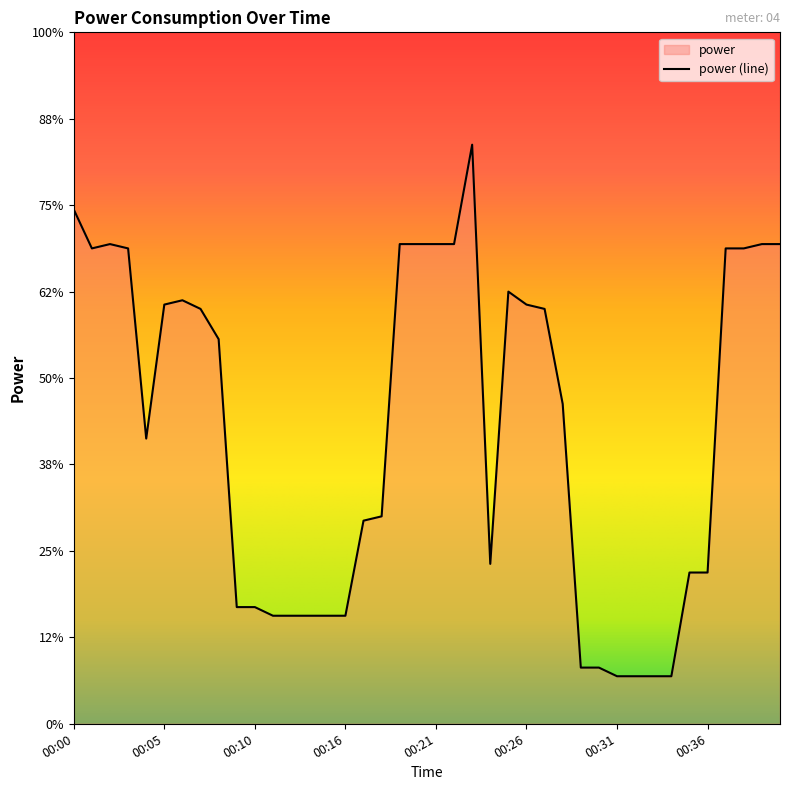

Between 00:33 and 00:20, which is larger?

00:20